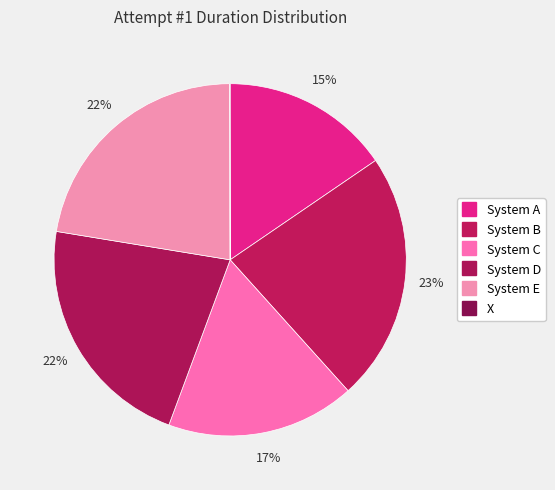

What is the ratio of the value at System C to the value at System D?

0.8